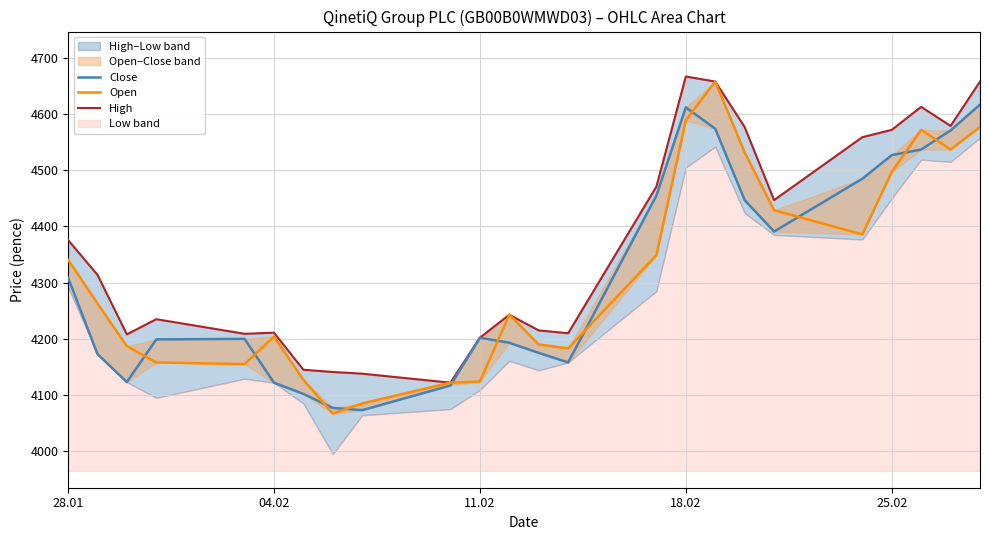

At how many categories does at least one series exceed 4638?

3